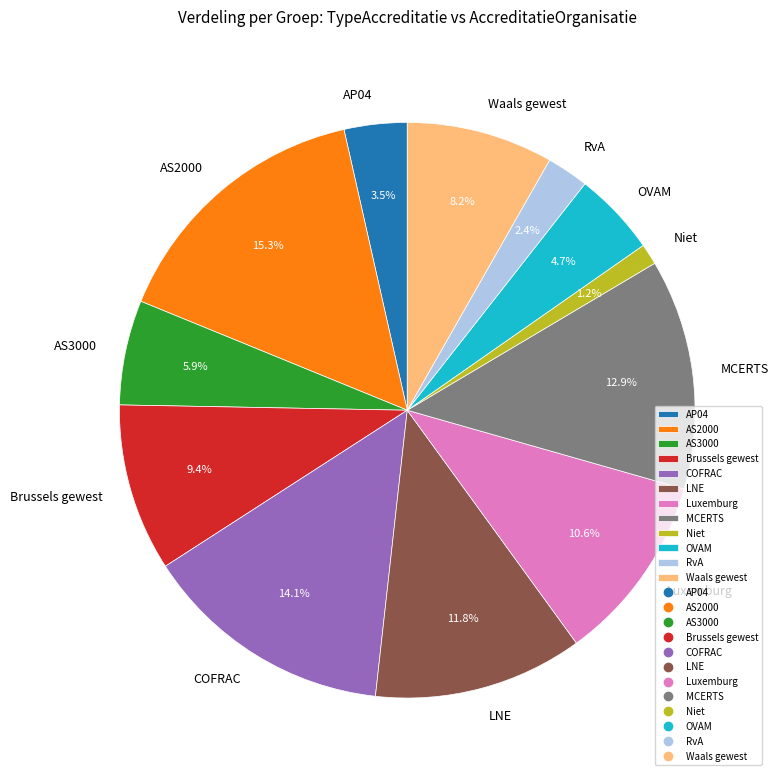

To the nearest percent, what is the difference between the Waals gewest and Niet slice percentages?

7%